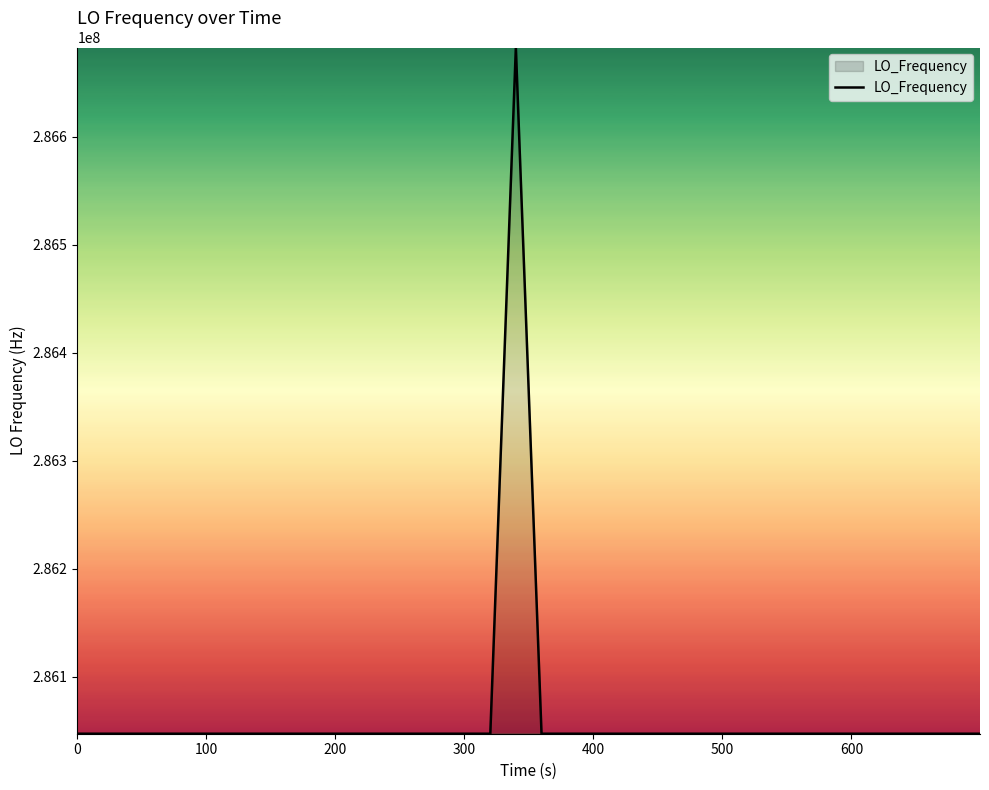

What is the difference between the maximum and minimum values?

635707.4